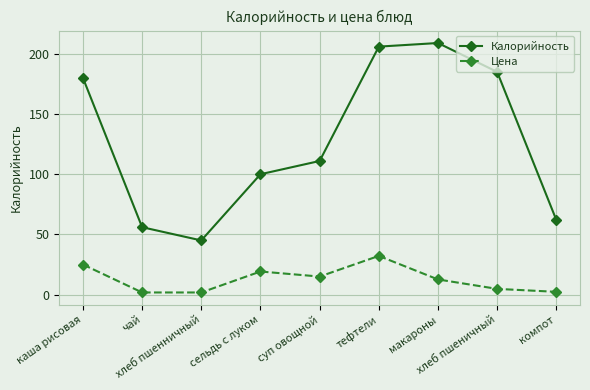

How many interior local valleys does the Калорийность series have?

1